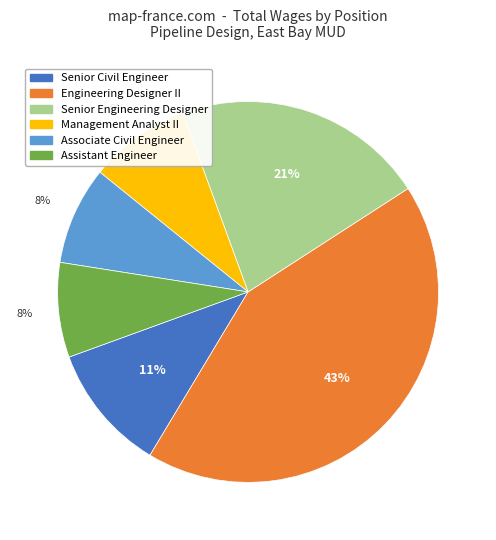

Which has a higher value, Senior Civil Engineer or Management Analyst II?

Senior Civil Engineer